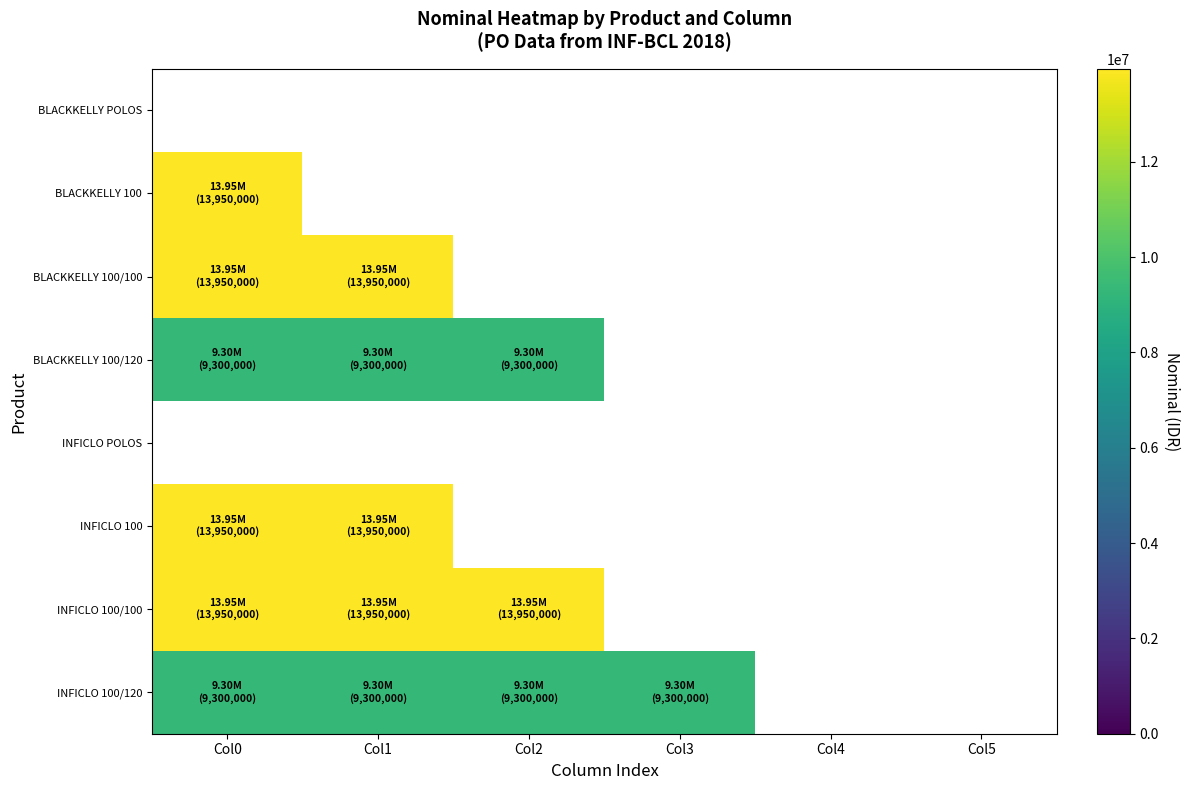

True or false: INFICLO 100/120 has a value of 15673708.6 at Col3.

False